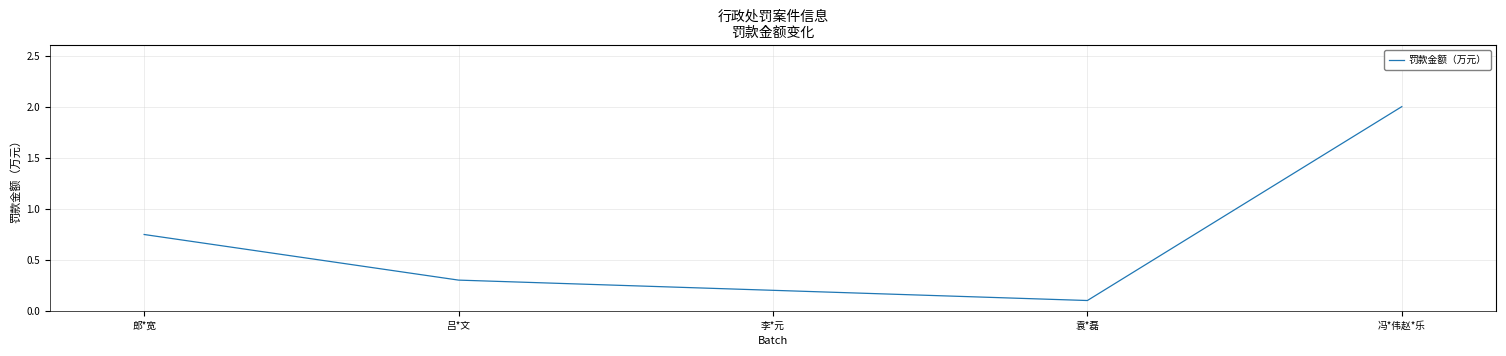

True or false: the data shows 0.1 at 袁*磊.

True